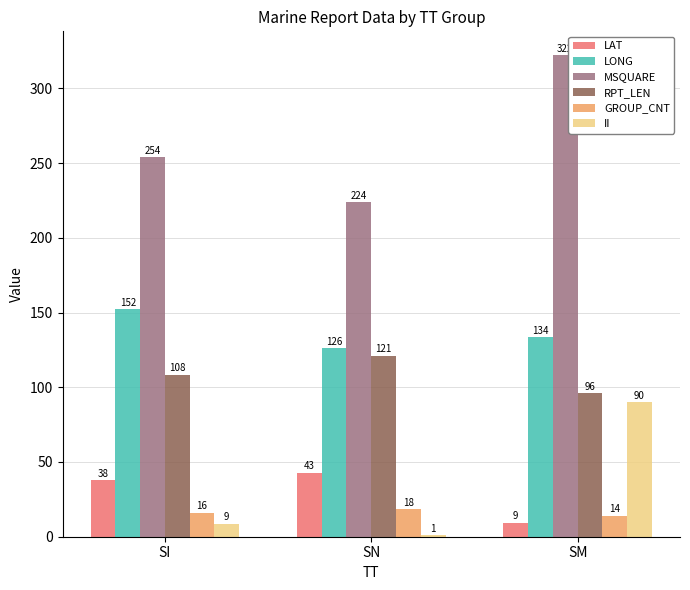

How many data points in LAT are above 37?

2